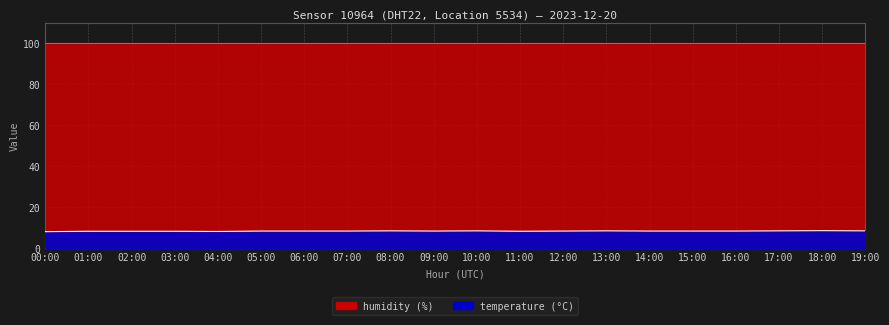

At which label is the value closest to 8?

04:00